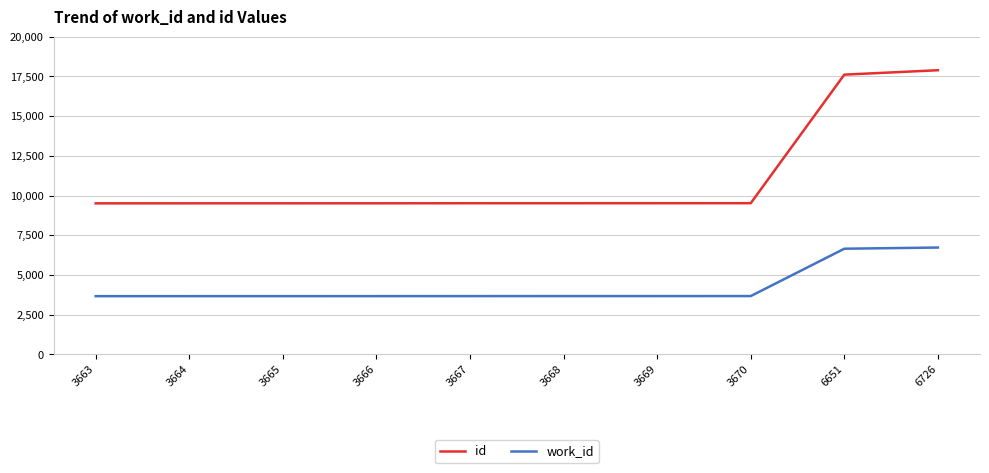

What is the difference between the work_id values at 3664 and 3667?

3